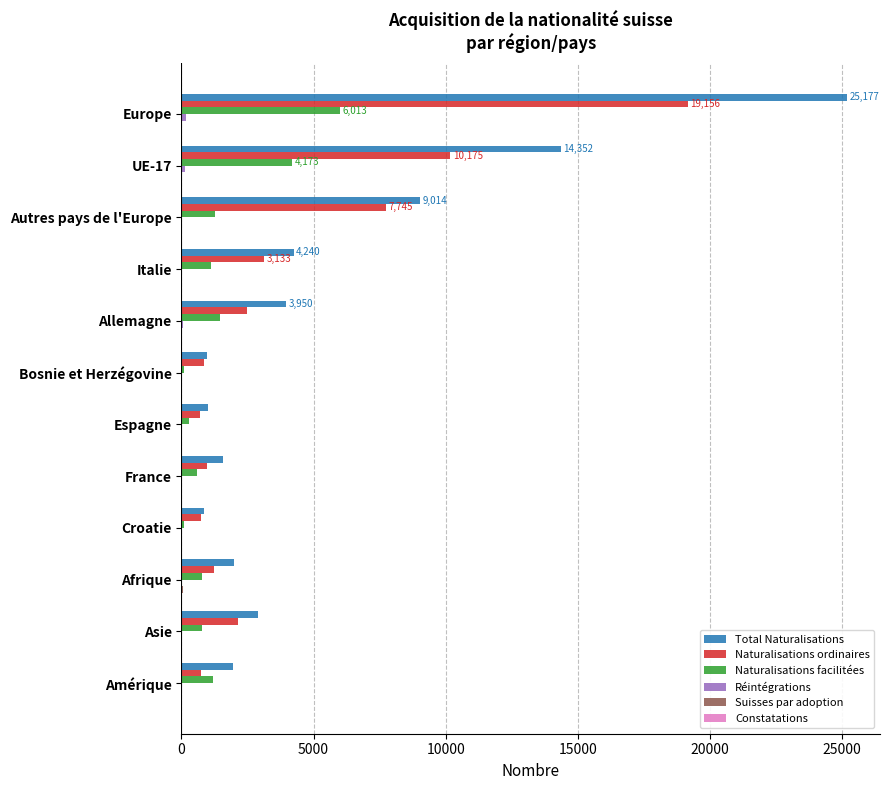

What is the sum of all Naturalisations ordinaires values?

50073